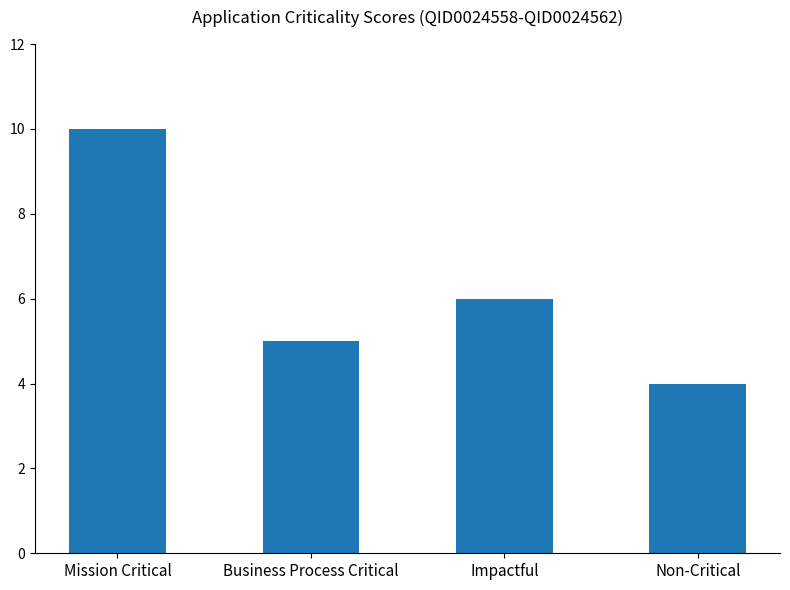

How many bars are there in total?

4